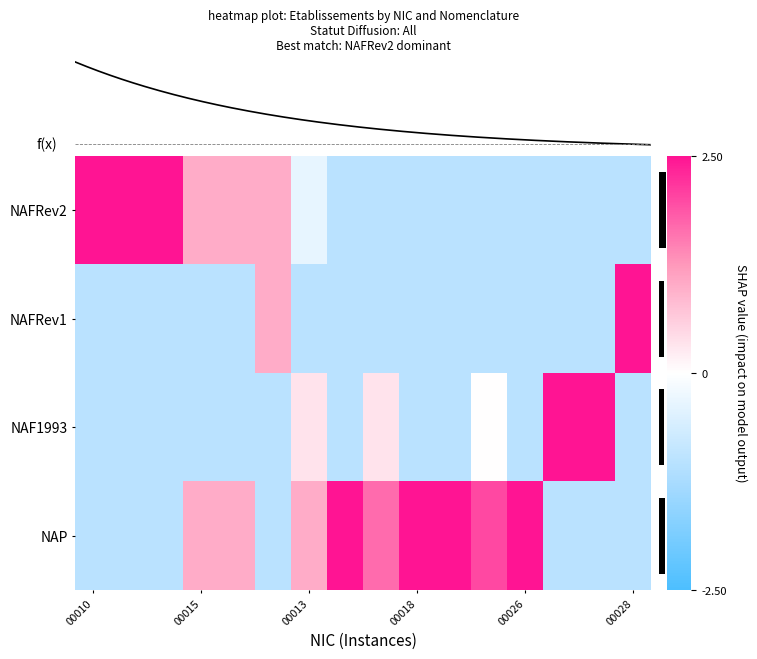

Between 8 and 10, which series saw the biggest shift?

row_0